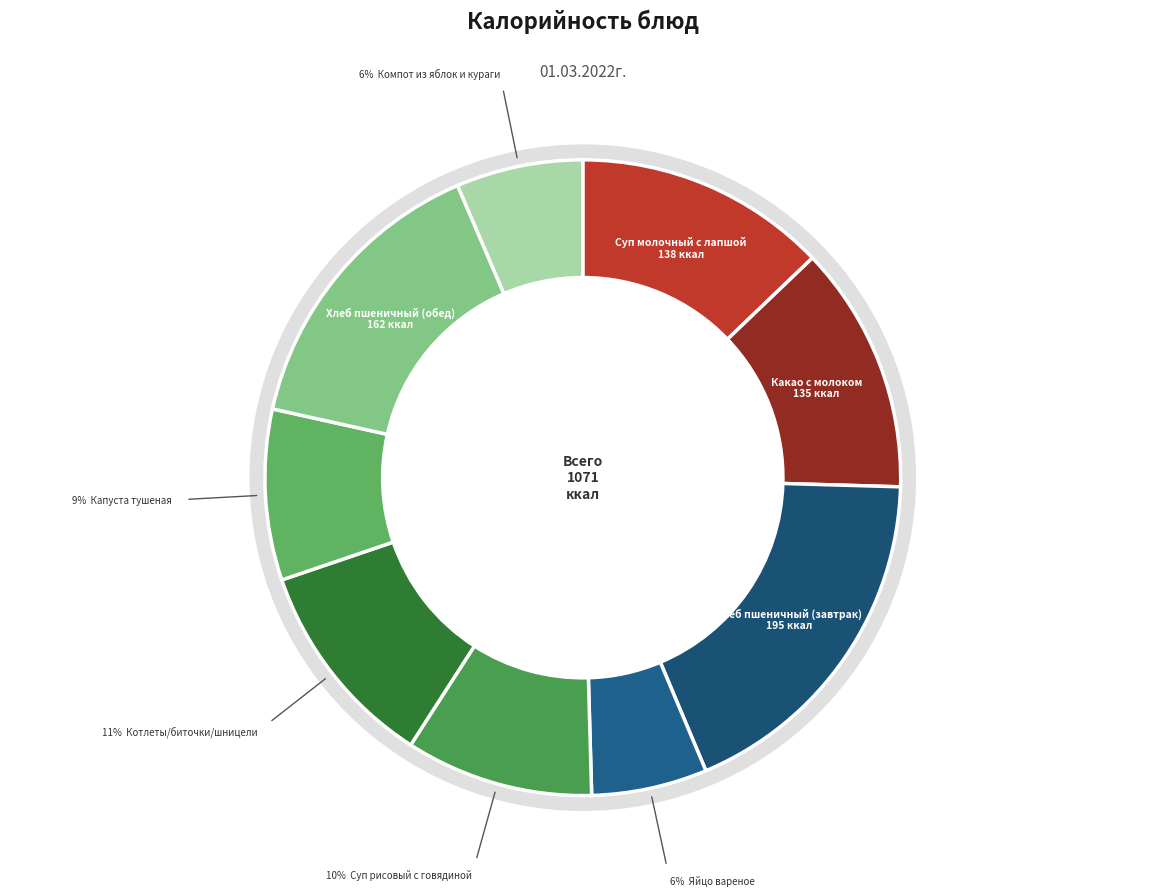

What is the total percentage of Хлеб пшеничный (обед) and Компот из яблок и кураги?

21.5%